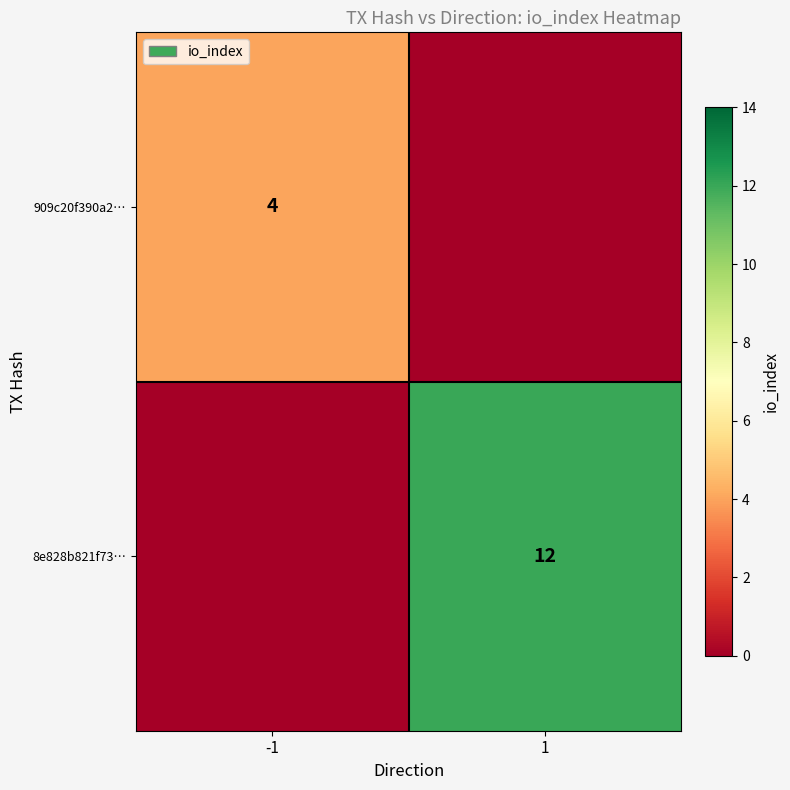

The 8e828b821f73… series shows 12 at 1. True or false?

True